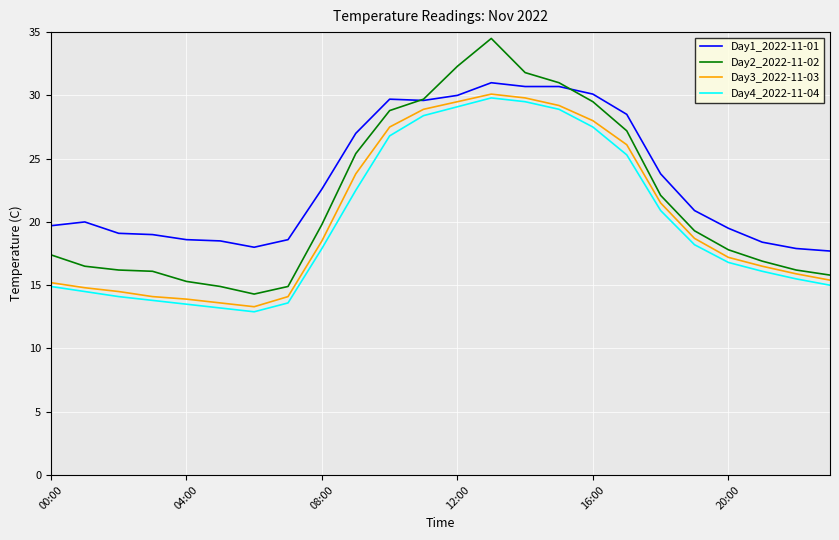

Which series has the largest total across all categories?

Day1_2022-11-01